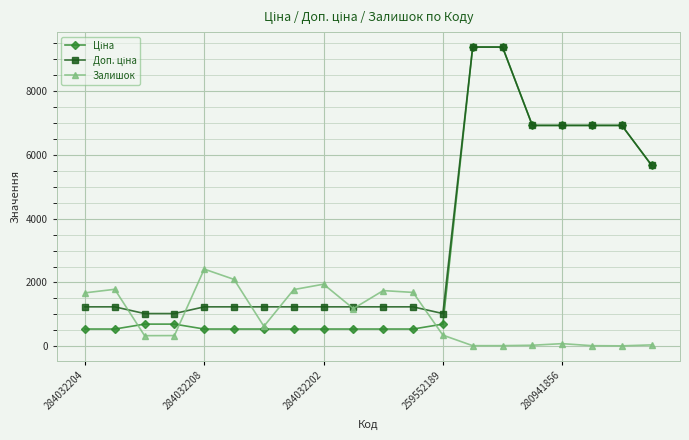

At how many categories does at least one series exceed 5140?

7